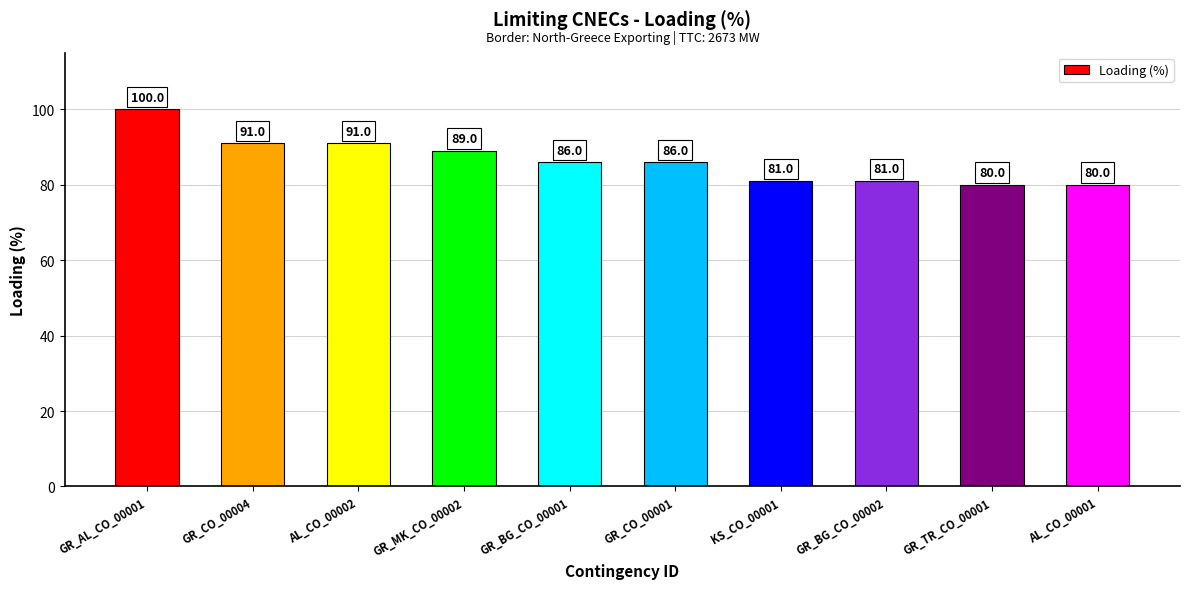

What is the greatest value displayed?

100